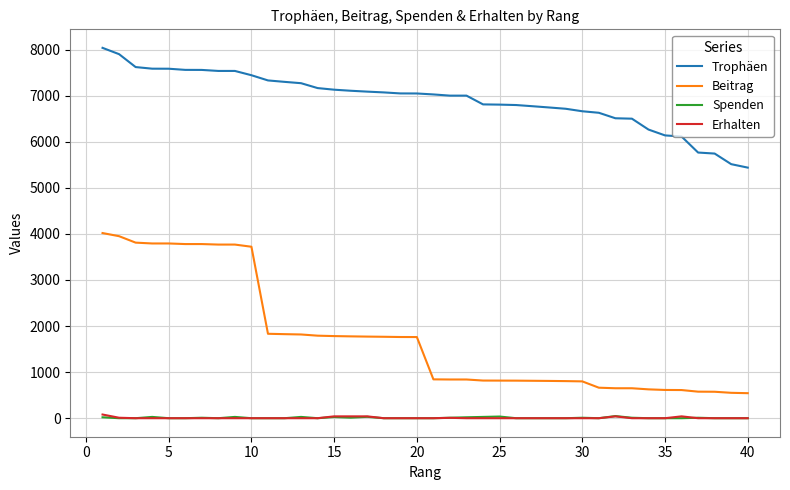

Which series has the widest spread of values?

Beitrag